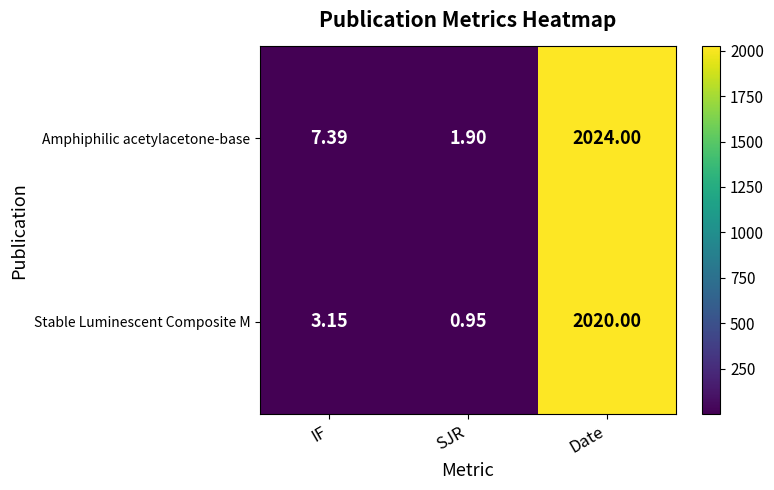

Where is Stable Luminescent Composite M nearest to the value 1010?

IF